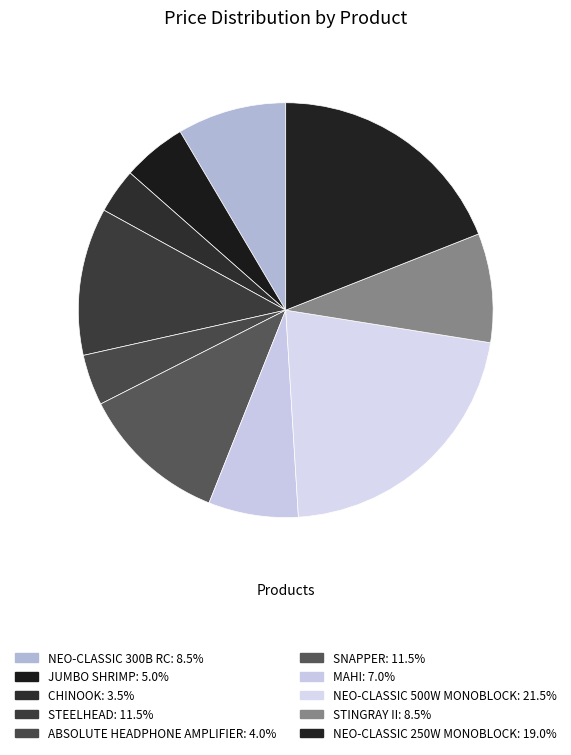

Is NEO-CLASSIC 500W MONOBLOCK the majority of the pie?

No